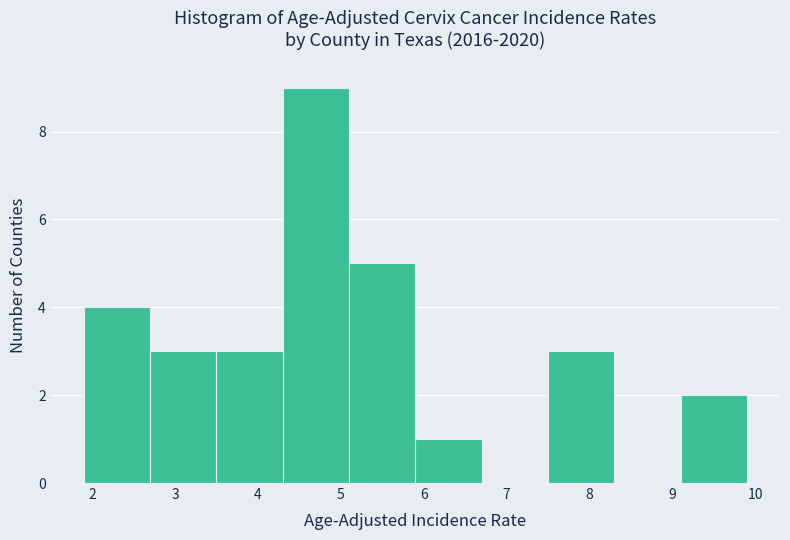

Reading left to right, transcribe this chart: for each bar, give the range it covers on the x-axis and its height. The values are not printed on the chart, so give them approximately, as read against the axis.

1.9 to 2.7: 4
2.7 to 3.5: 3
3.5 to 4.3: 3
4.3 to 5.1: 9
5.1 to 5.9: 5
5.9 to 6.7: 1
6.7 to 7.5: 0
7.5 to 8.3: 3
8.3 to 9.1: 0
9.1 to 9.9: 2